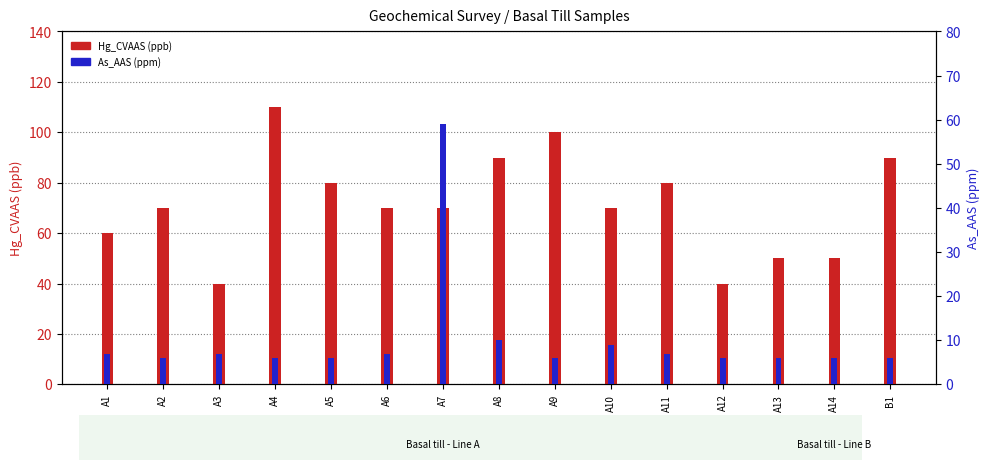

List the series in order of their peak value, lowest first.

As_AAS, Hg_CVAAS